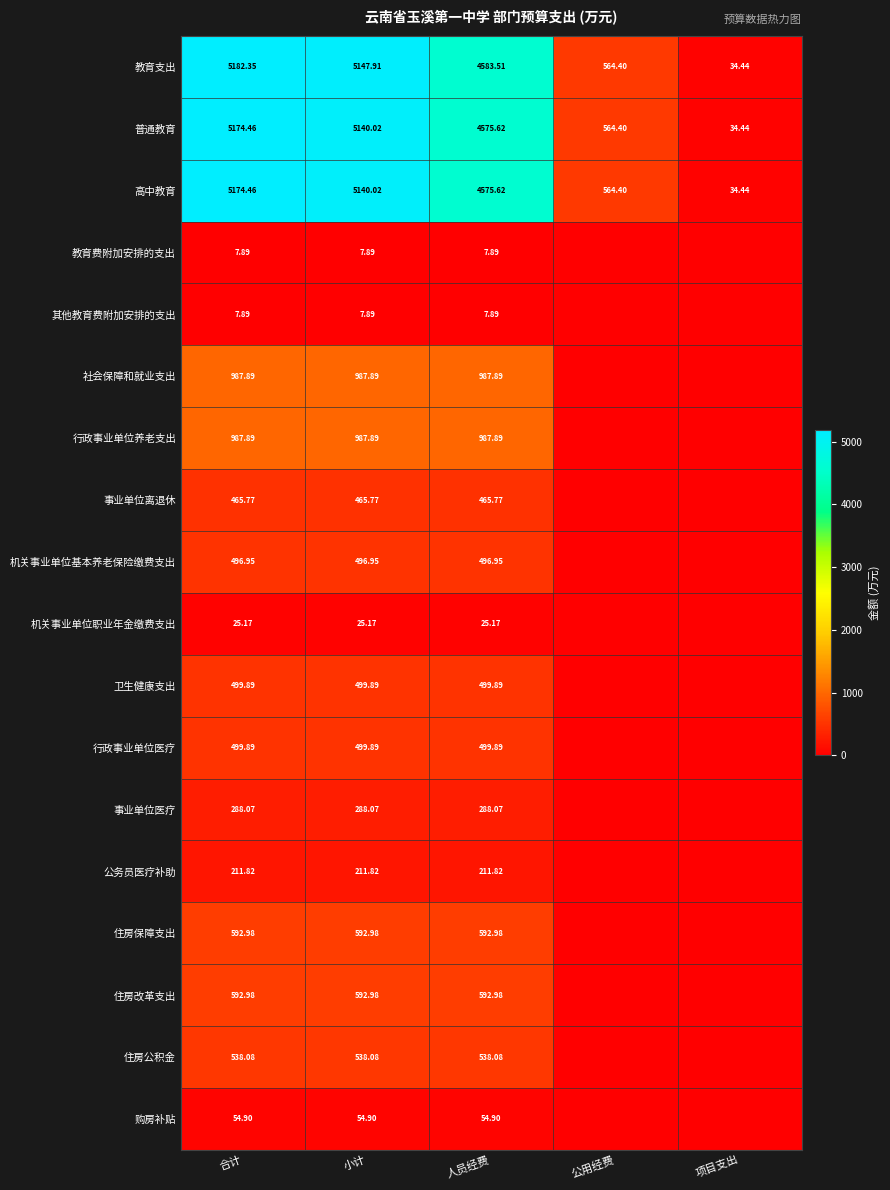

Is the value of 高中教育 at 项目支出 greater than the value of 行政事业单位养老支出 at 合计?

No